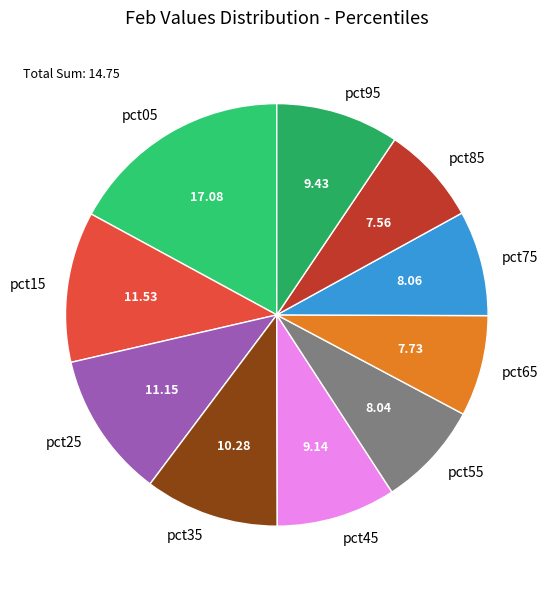

Count the number of slices in the pie.

10